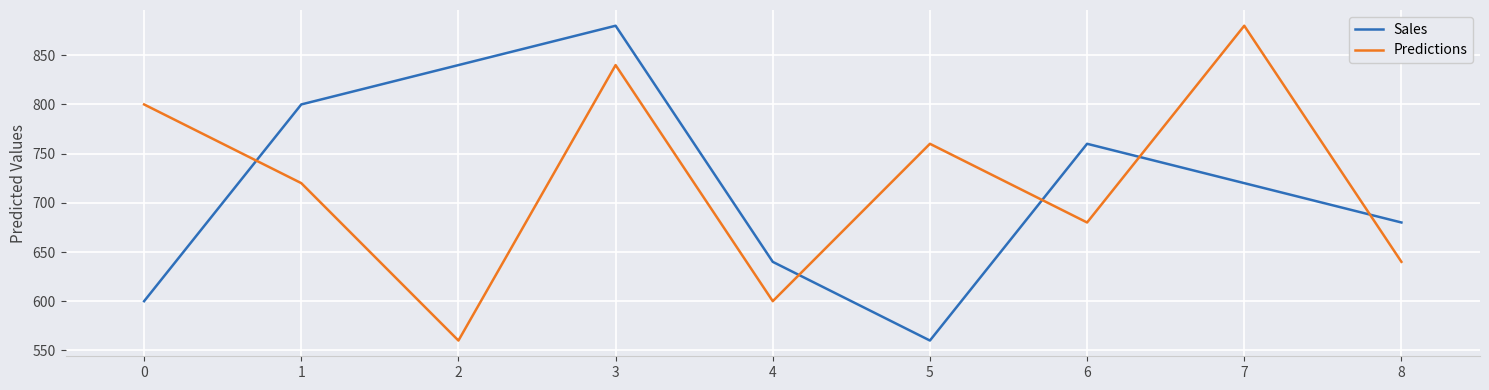

Does the chart display data point markers on the line(s)?

No